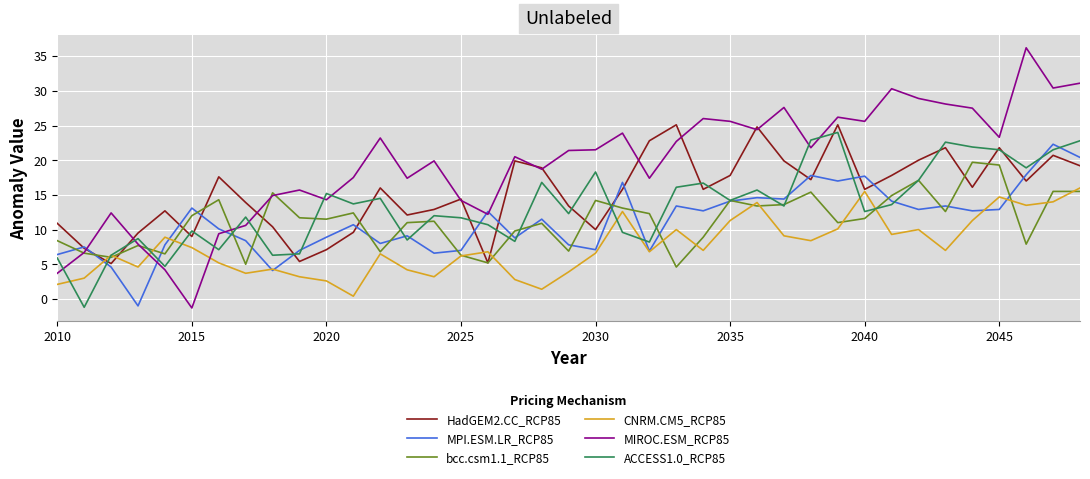

Which series ends up on top after the final intersection of ACCESS1.0_RCP85 and MIROC.ESM_RCP85?

MIROC.ESM_RCP85